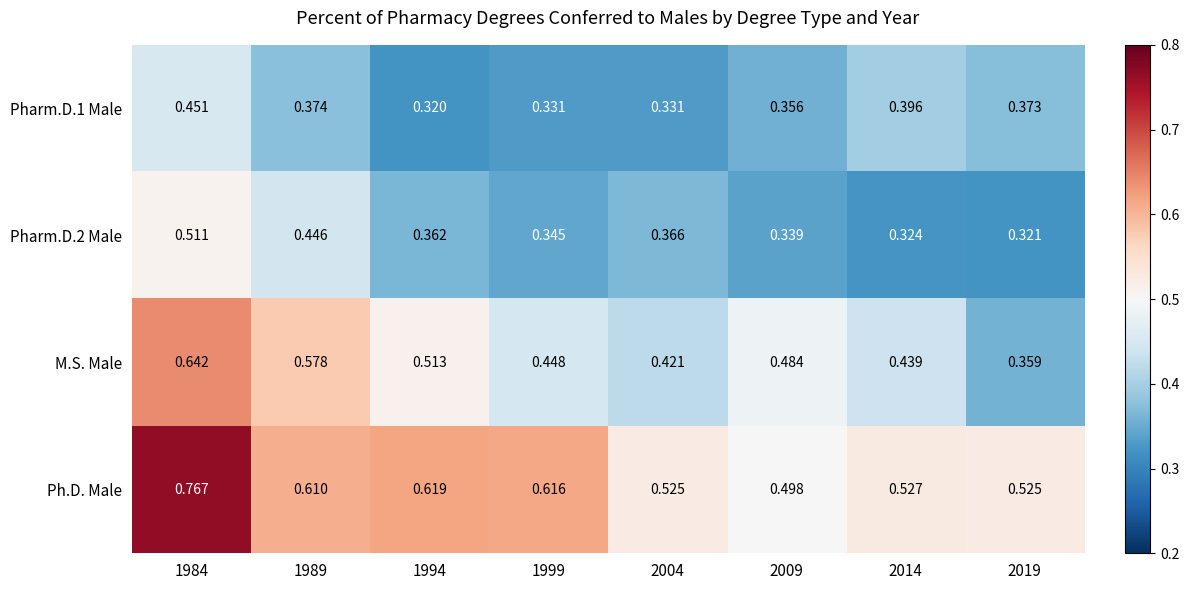

Which series has the largest total across all categories?

Ph.D. Male